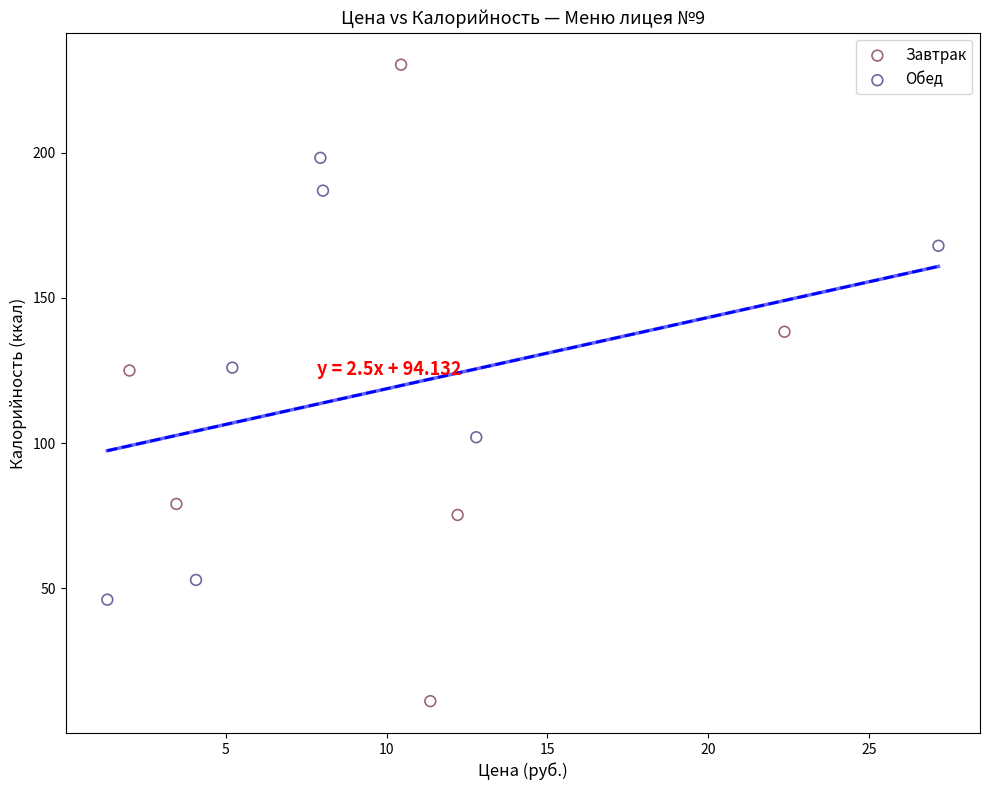

What are all the series names shown in the legend?

Завтрак, Обед